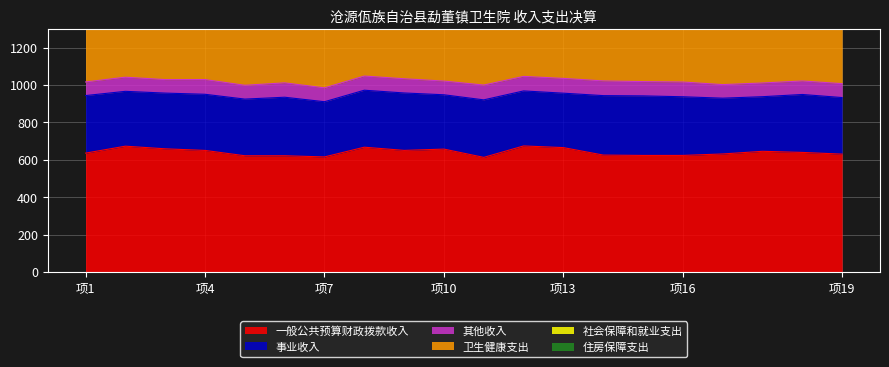

Which series has the largest range (max minus min)?

一般公共预算财政拨款收入